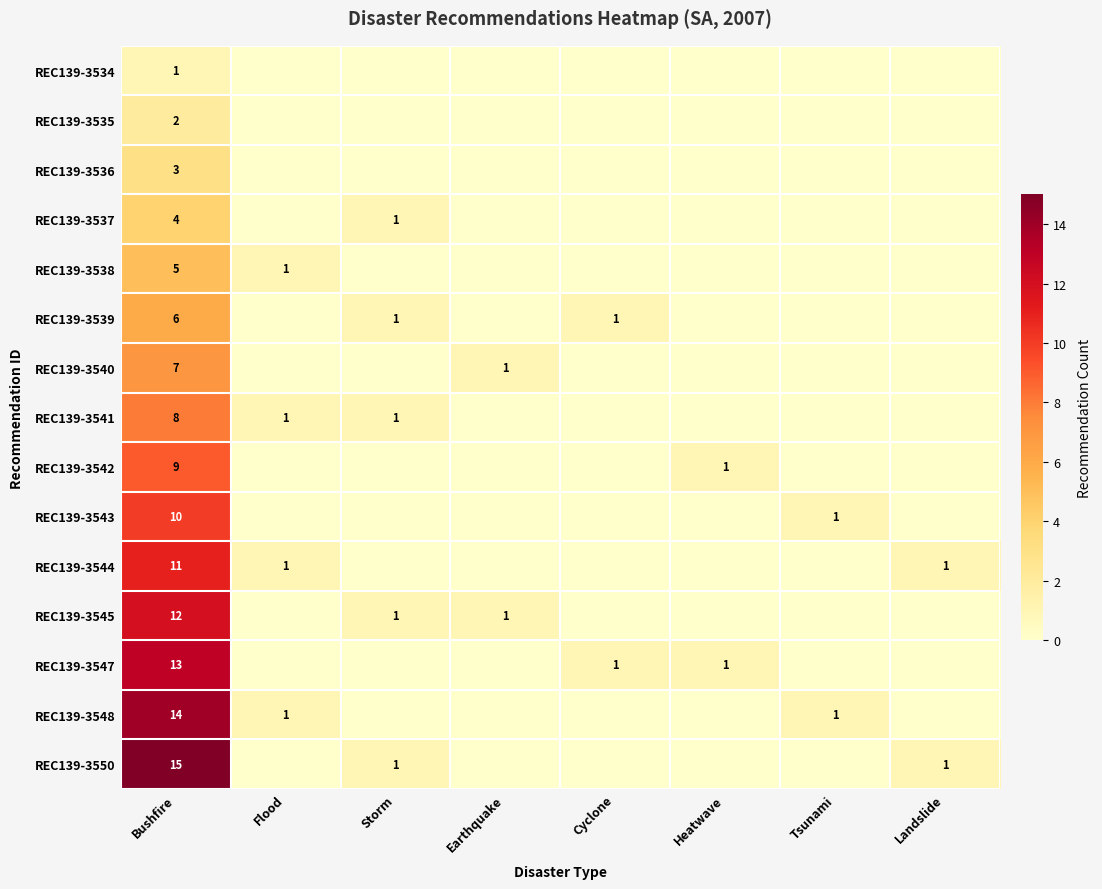

At Bushfire, list the series in order from largest to smallest.

REC139-3550, REC139-3548, REC139-3547, REC139-3545, REC139-3544, REC139-3543, REC139-3542, REC139-3541, REC139-3540, REC139-3539, REC139-3538, REC139-3537, REC139-3536, REC139-3535, REC139-3534